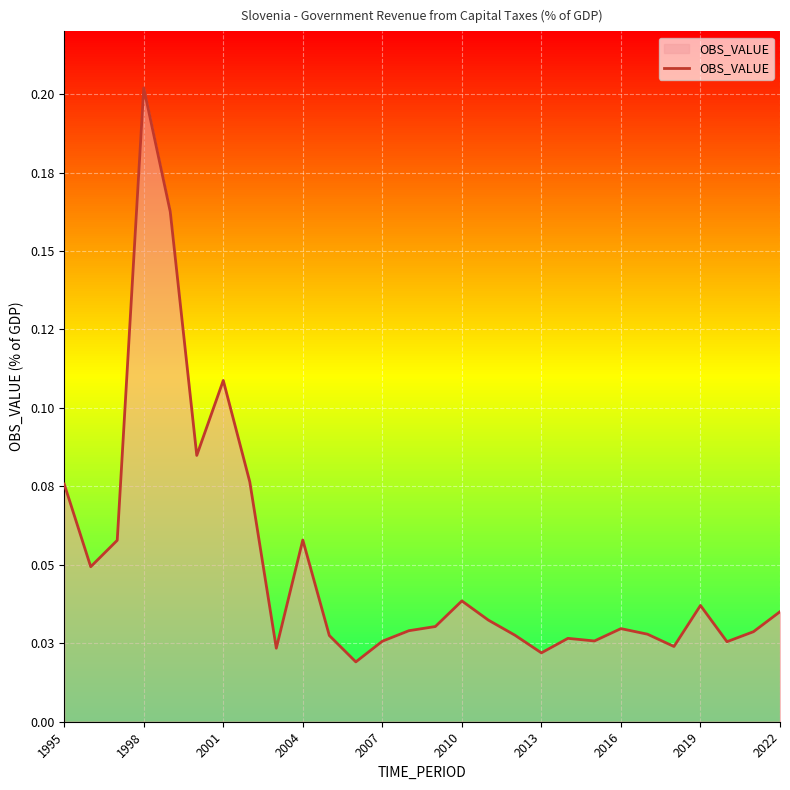

Does the chart have visible grid lines?

Yes